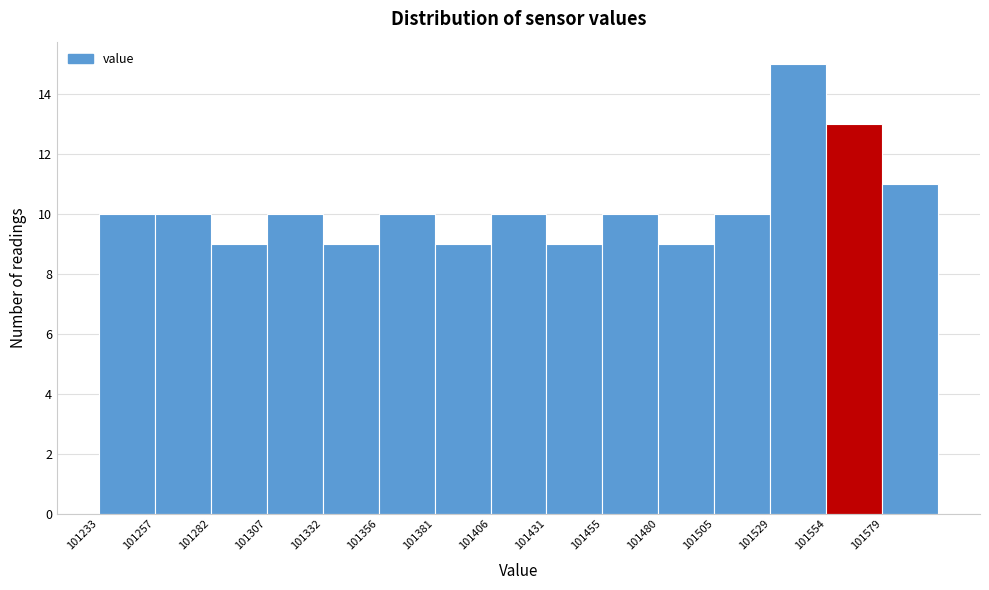

Reading left to right, transcribe this chart: for each bar, give the range it covers on the x-axis and its height. Neither the bar edges nor the heights are printed on the chart, so give them approximately, as read against the axes.

101235 to 101255: 10
101255 to 101280: 10
101280 to 101305: 9
101305 to 101330: 10
101330 to 101355: 9
101355 to 101380: 10
101380 to 101405: 9
101405 to 101430: 10
101430 to 101455: 9
101455 to 101480: 10
101480 to 101505: 9
101505 to 101530: 10
101530 to 101555: 15
101555 to 101580: 13
101580 to 101605: 11